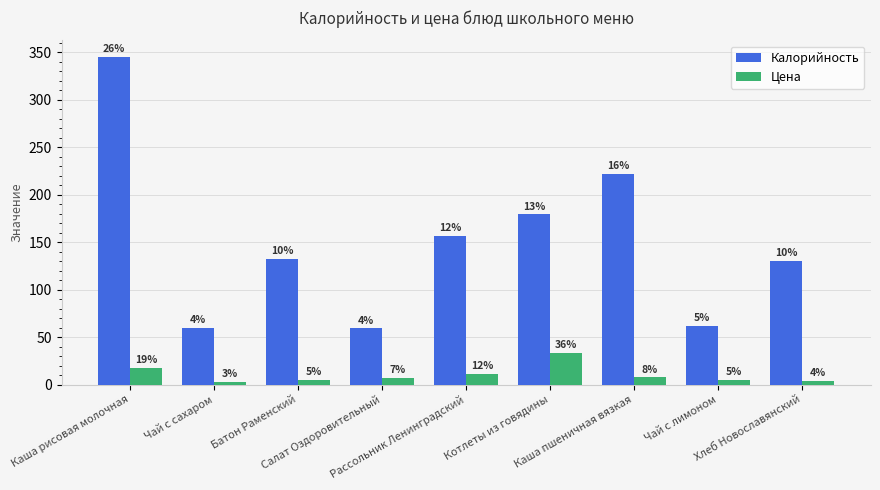

Does the chart contain any negative values?

No